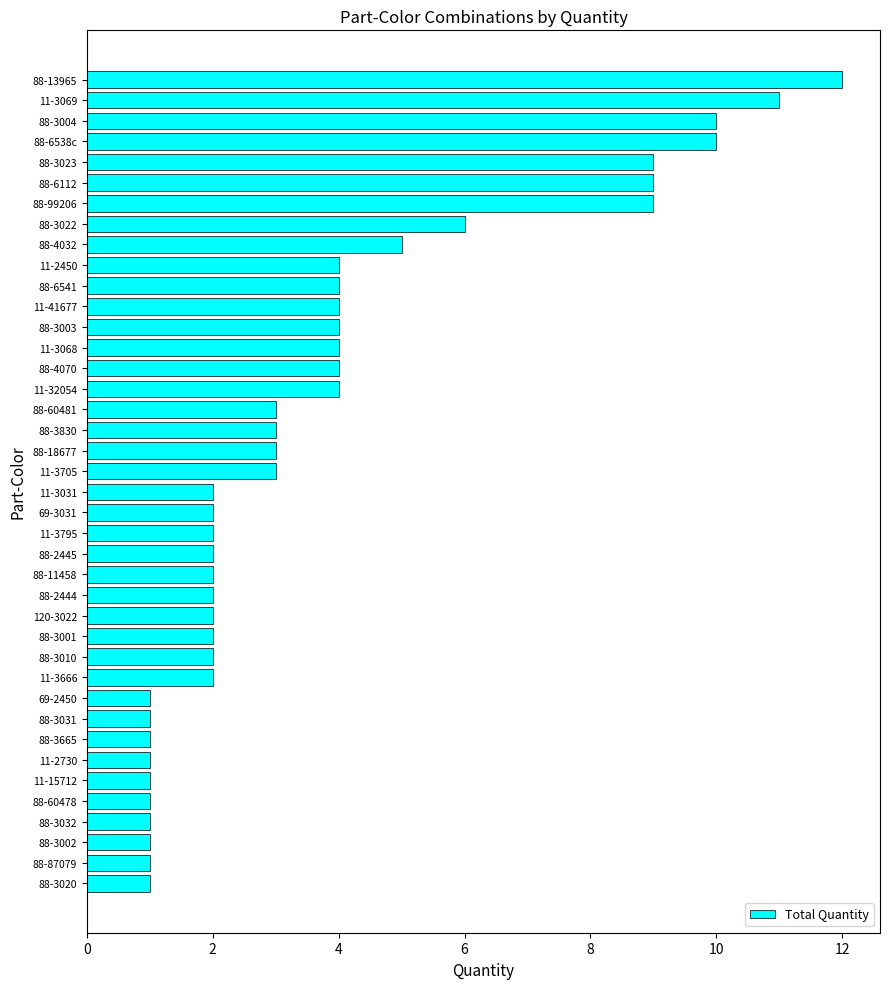

Are the bars horizontal?

Yes